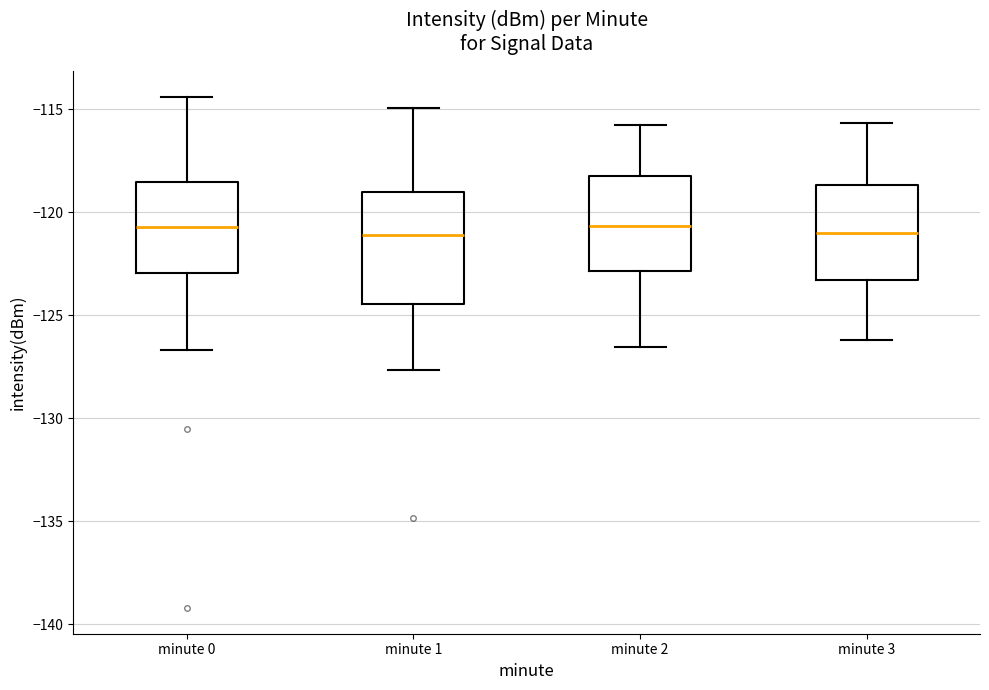

Reading left to right, transcribe this box plot: for each box, give where its median line is, the range the box spans, and where its two whiskers end, as read against the y-axis. The values are not printed on the chart, so give them approximately, as read against the axis.

minute 0: median -120.5, box -123.0 to -118.5, whiskers -126.5 to -114.5
minute 1: median -121.0, box -124.5 to -119.0, whiskers -127.5 to -115.0
minute 2: median -120.5, box -123.0 to -118.0, whiskers -126.5 to -116.0
minute 3: median -121.0, box -123.5 to -118.5, whiskers -126.0 to -115.5